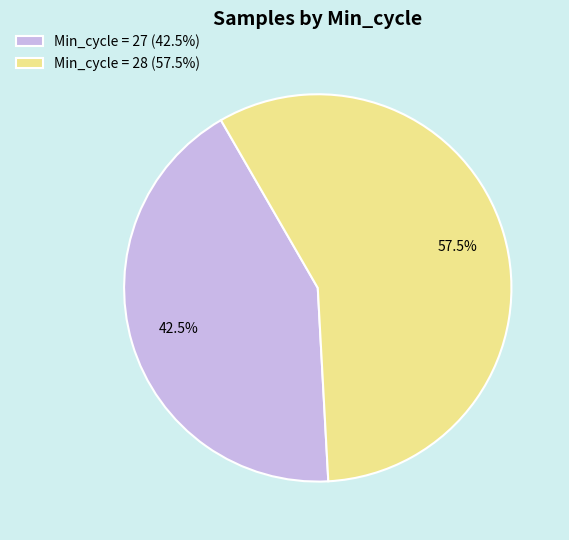

Which category accounts for the majority?

Min_cycle = 28 (57.5%)